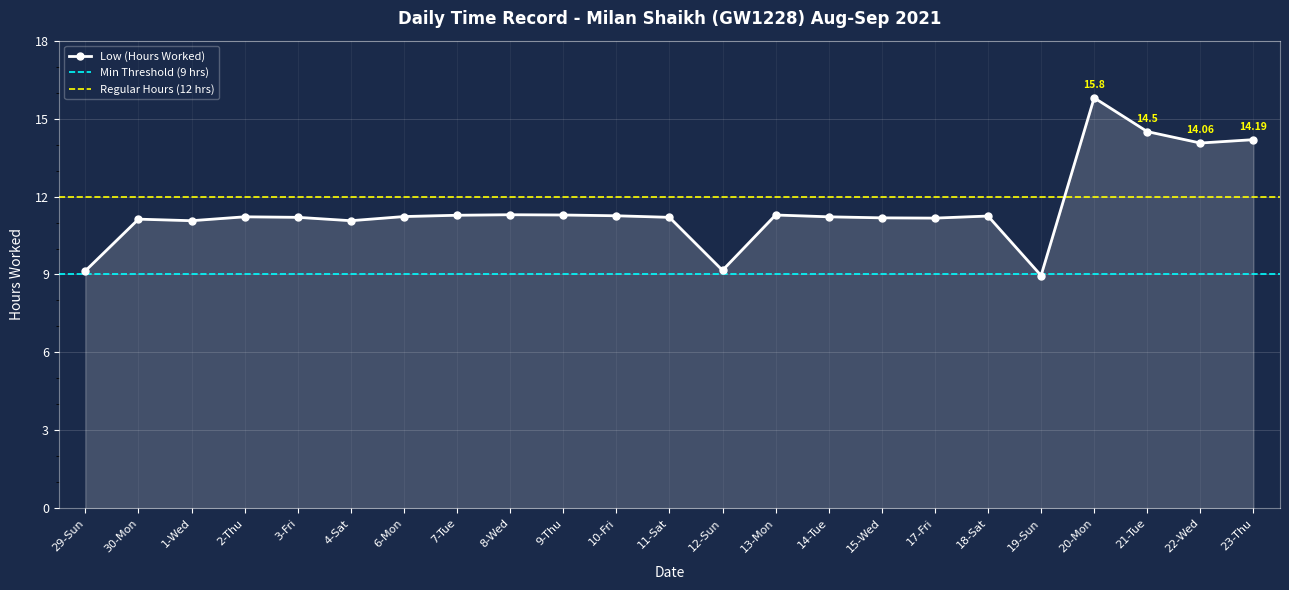

Is it true that the value at 10-Fri is 5.5?

False